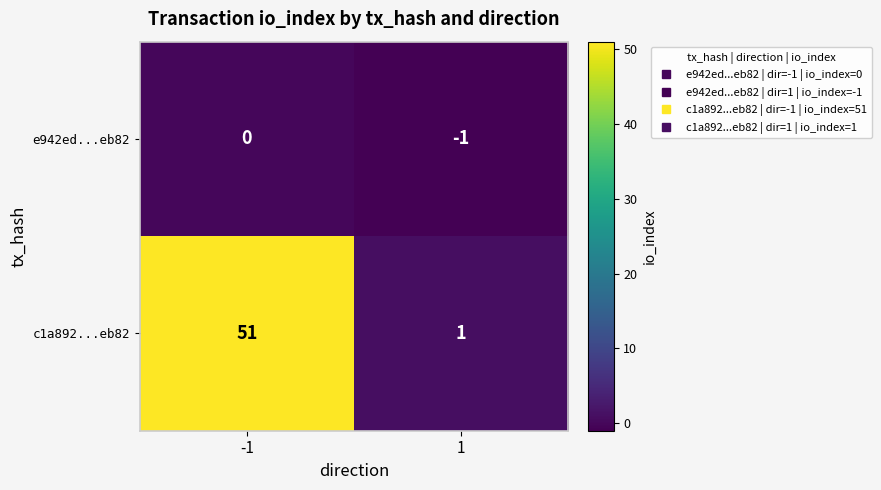

Reading left to right, list all the values displayed in this chart.

e942ed...eb82: -1=0	1=-1
c1a892...eb82: -1=51	1=1